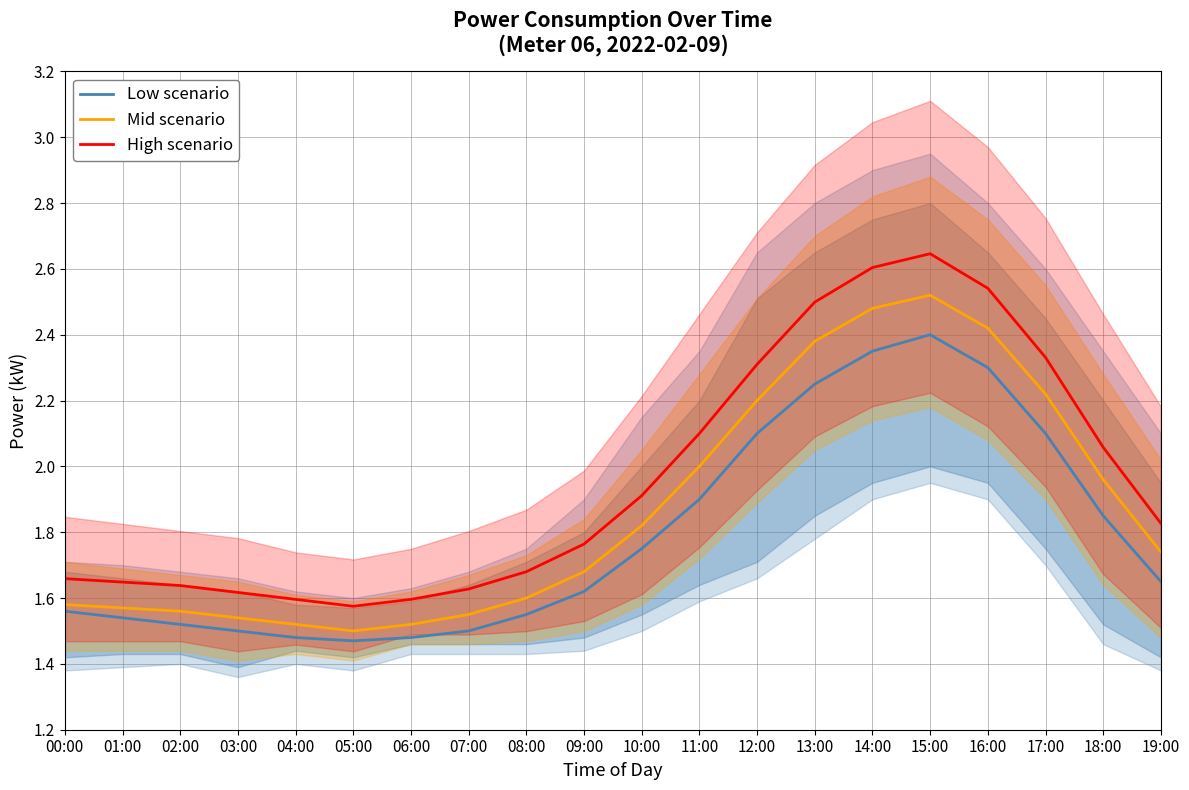

What is the difference between the maximum and minimum values in the Low scenario series?

0.9